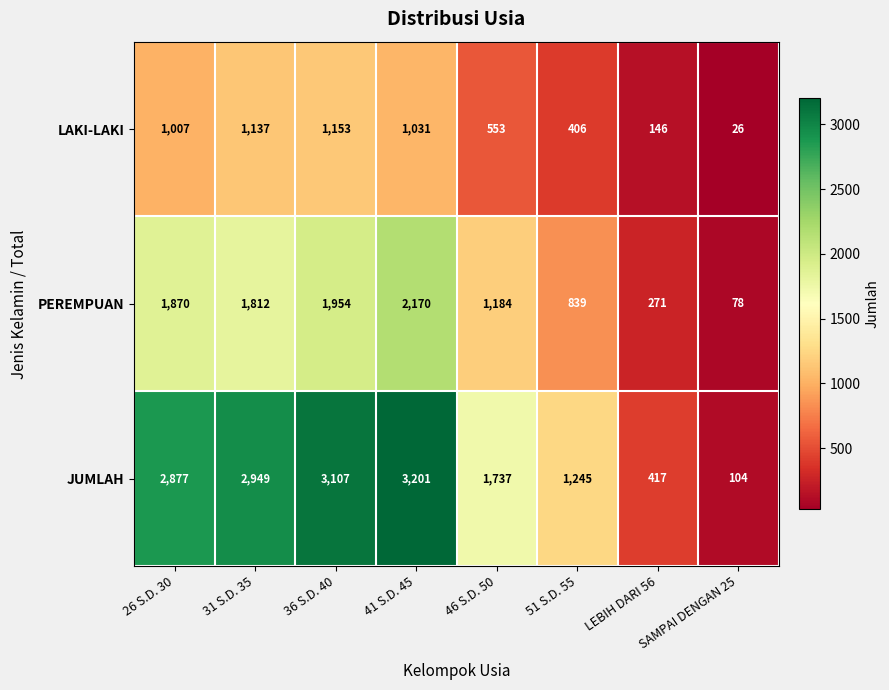

What is the total value across all series at 31 S.D. 35?

5898